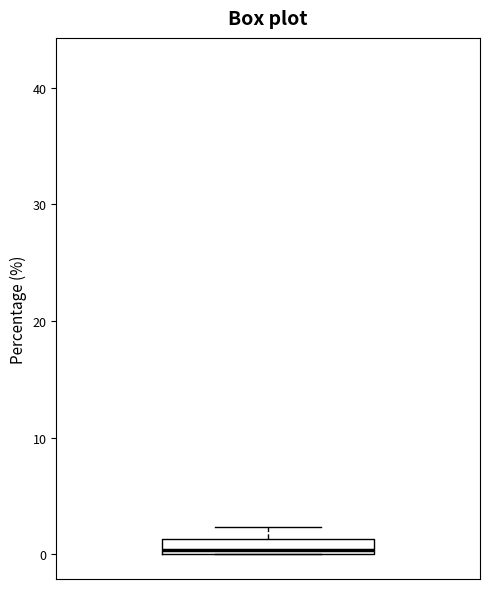

Where is the lower edge of the box on the y-axis? The values are not printed on the chart, so give them approximately, as read against the axis.

0